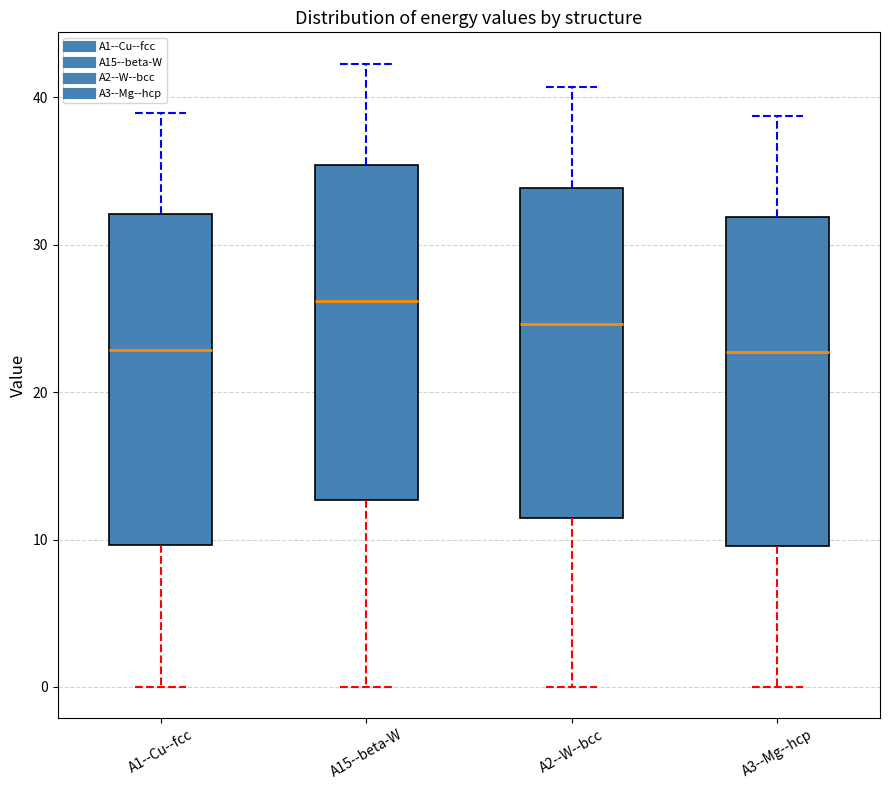

Reading left to right, transcribe this box plot: for each box, give where its median line is, the range the box spans, and where its two whiskers end, as read against the y-axis. The values are not printed on the chart, so give them approximately, as read against the axis.

A1--Cu--fcc: median 23, box 10 to 32, whiskers 0 to 39
A15--beta-W: median 26, box 13 to 35, whiskers 0 to 42
A2--W--bcc: median 25, box 11 to 34, whiskers 0 to 41
A3--Mg--hcp: median 23, box 10 to 32, whiskers 0 to 39